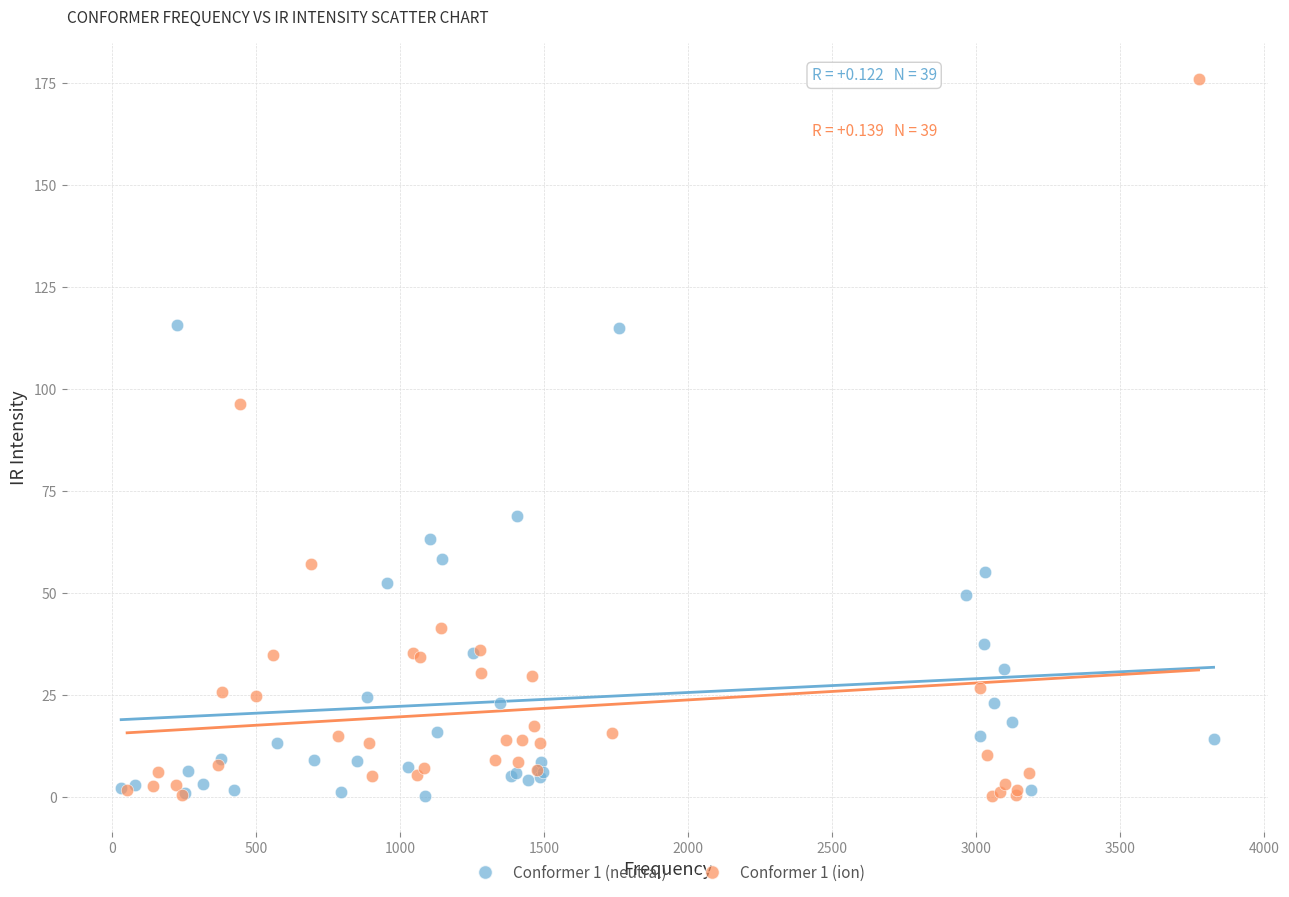

Which series has the widest spread of Y values?

Conformer 1 (ion)